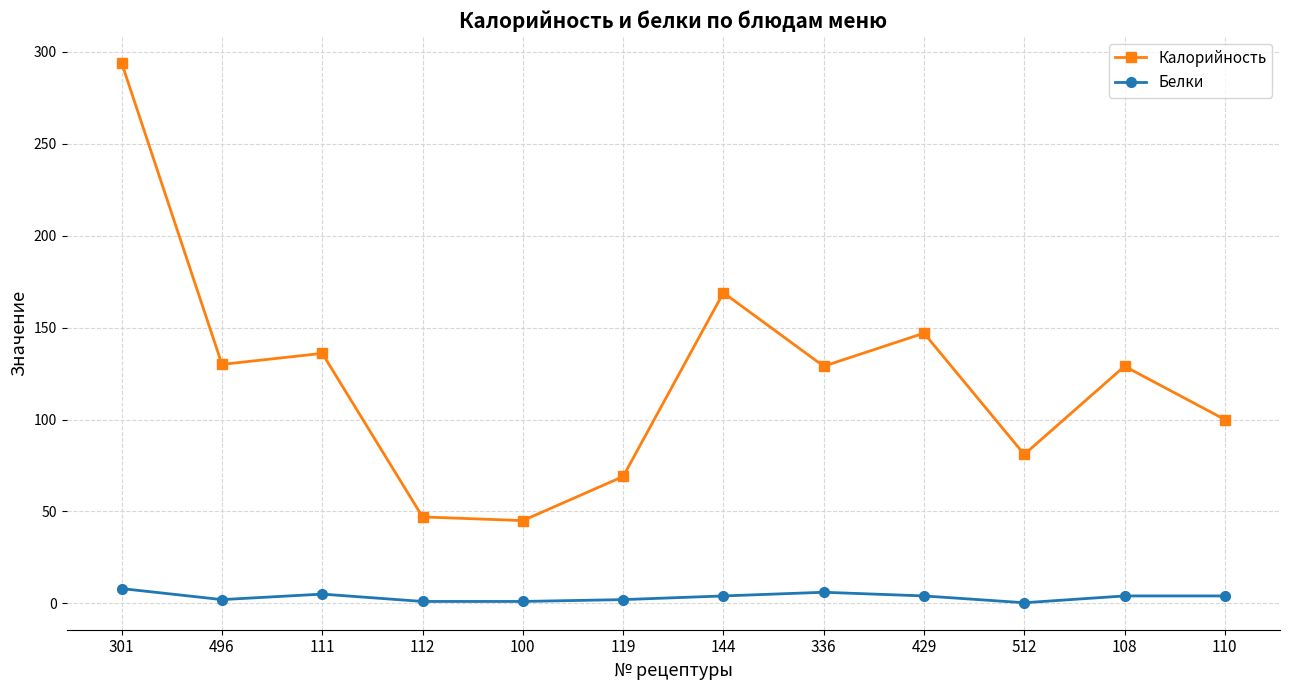

Rank the series at 111 from highest to lowest value.

Калорийность, Белки